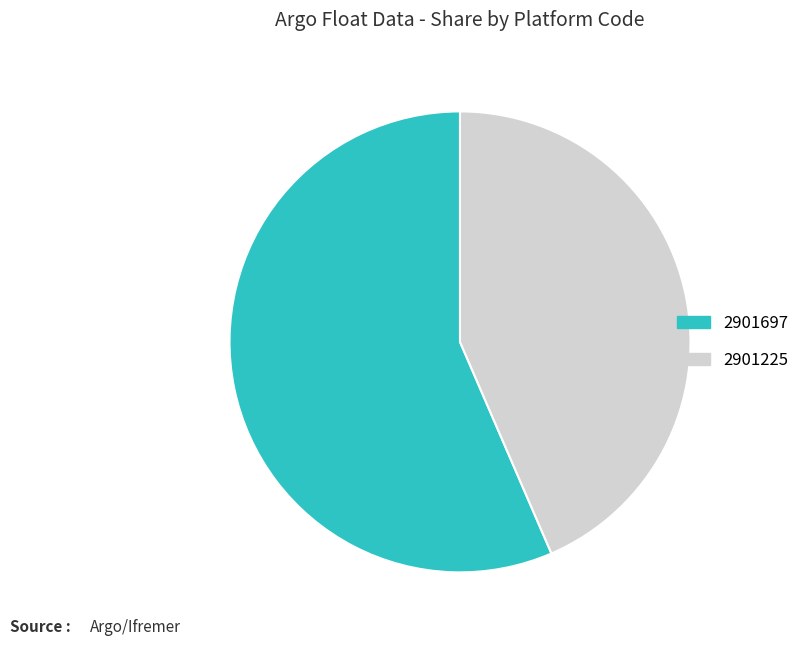

Rank the categories by value from lowest to highest.

2901225, 2901697